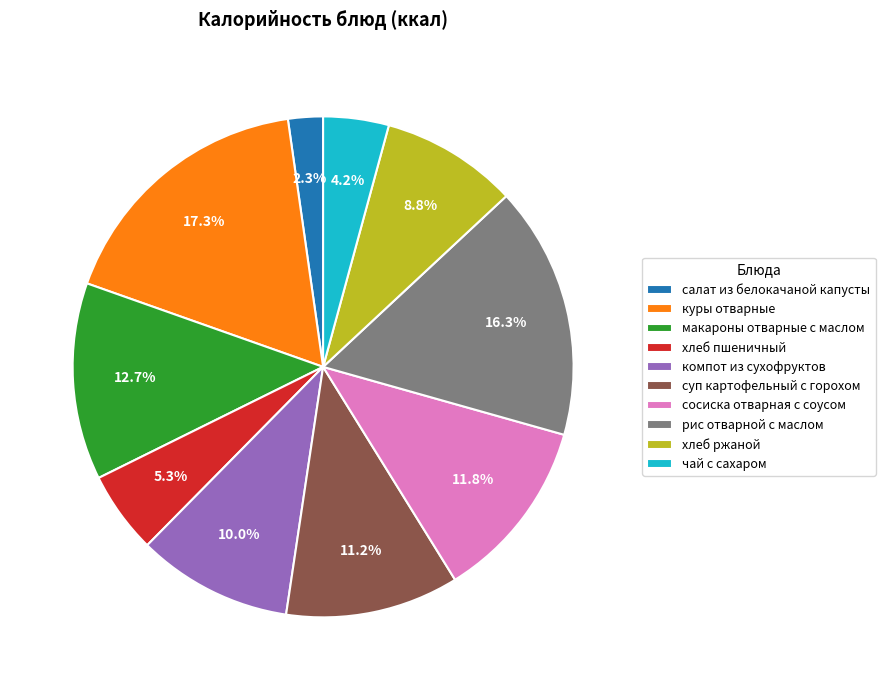

Which category has the smallest portion of the pie?

салат из белокачаной капусты